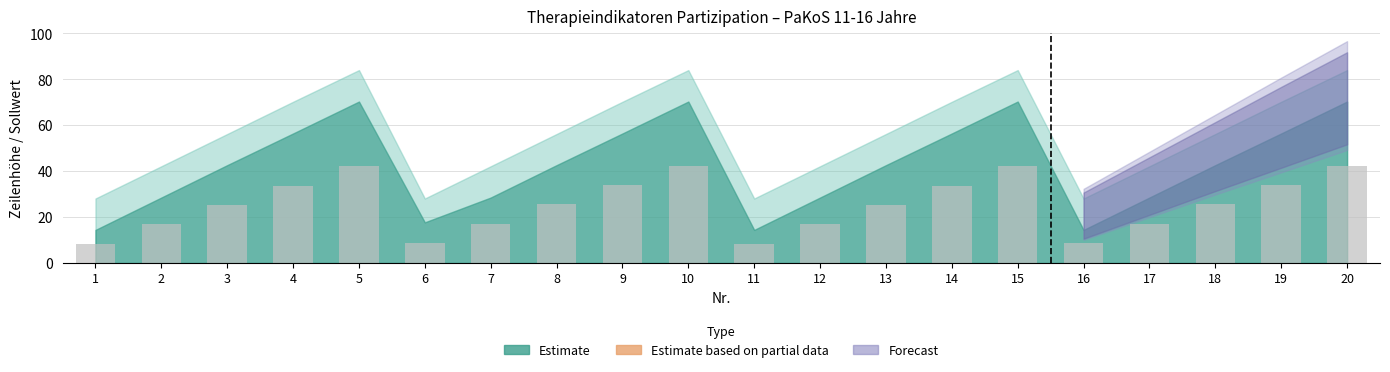

How many series are shown in this chart?

1